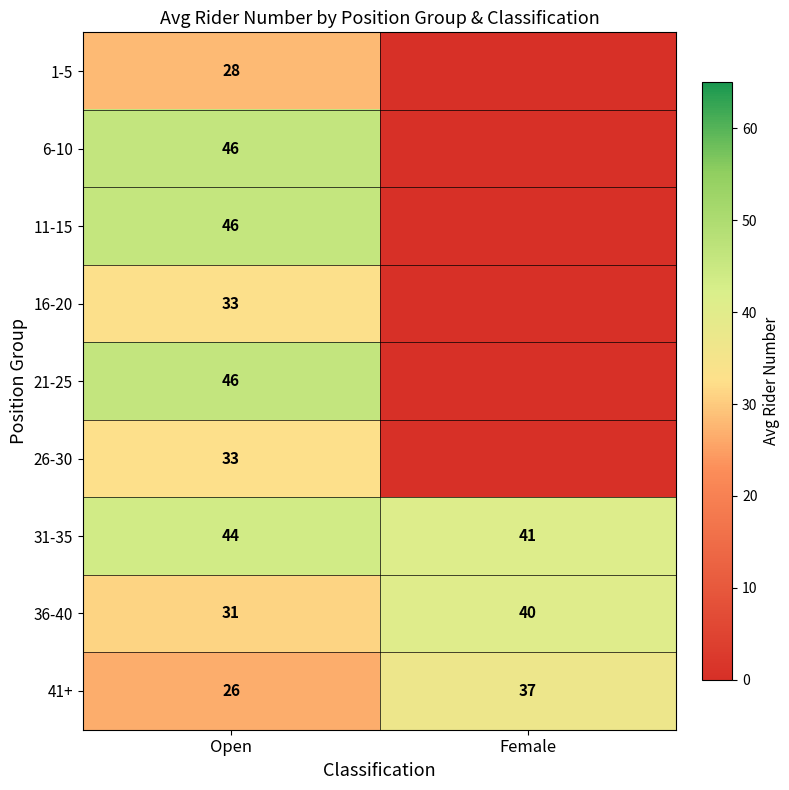

At which label does 36-40 reach its peak?

Female